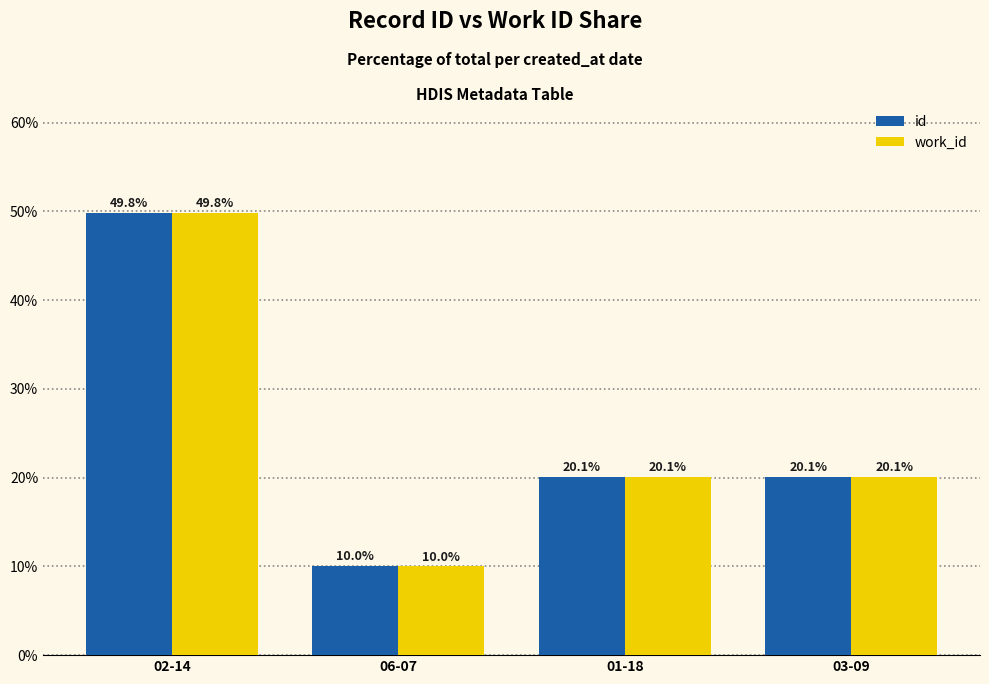

What is the sum of the id values at 01-18 and 02-14?

69.9